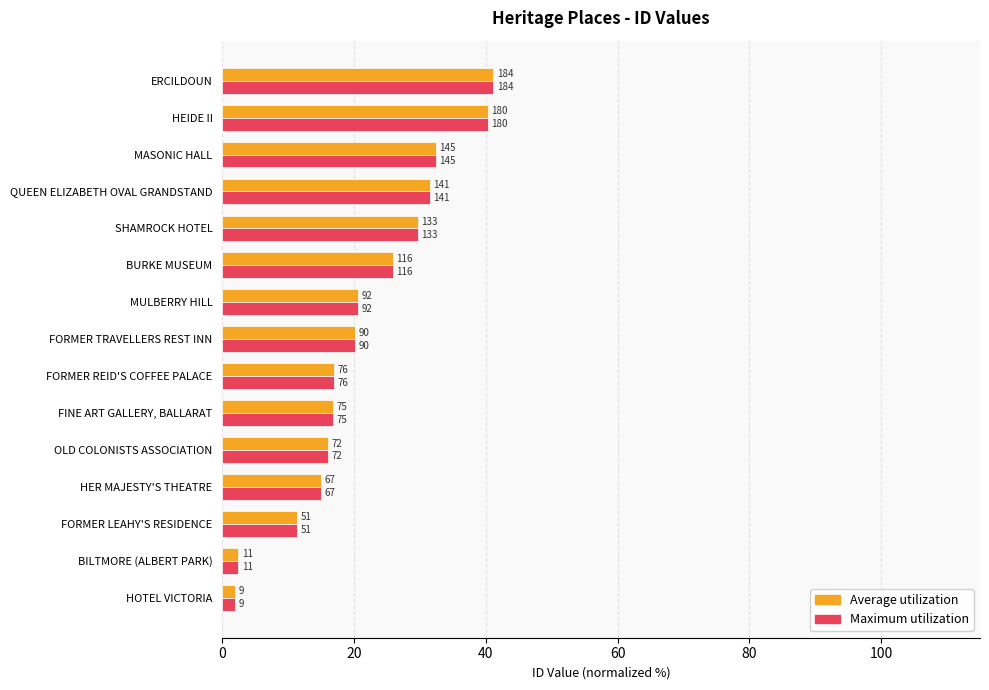

Which series has the largest range (max minus min)?

Average utilization